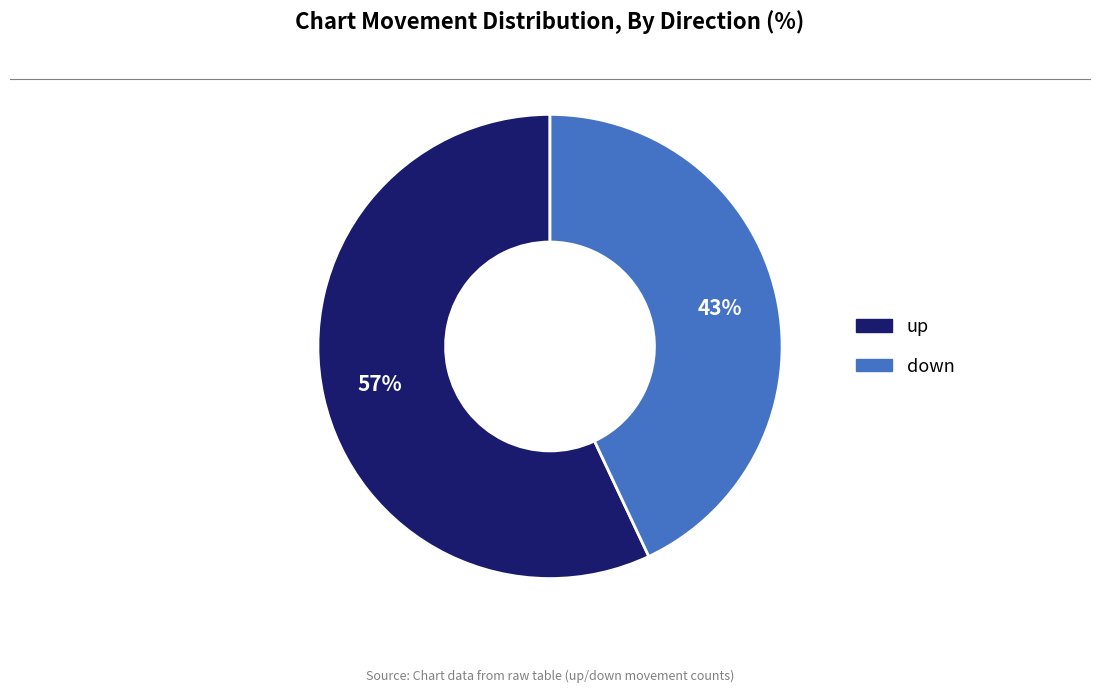

Rank the categories by value from highest to lowest.

up, down